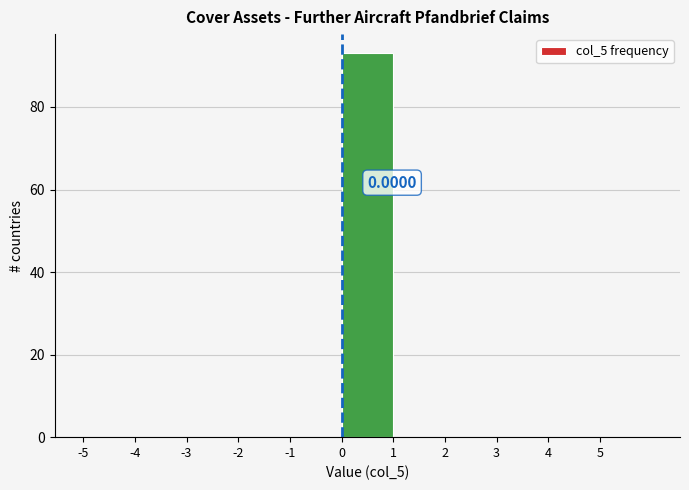

Over which range of the x-axis is the bar tallest?

0 to 1